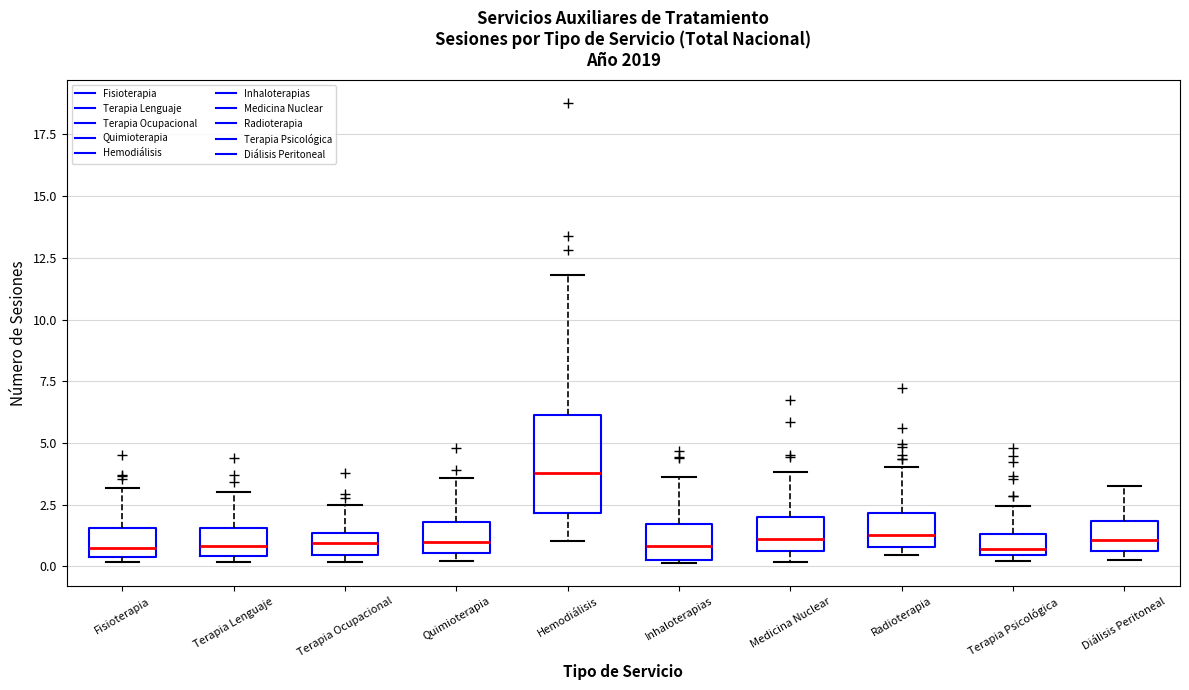

Reading left to right, transcribe this box plot: for each box, give where its median line is, the range the box spans, and where its two whiskers end, as read against the y-axis. The values are not printed on the chart, so give them approximately, as read against the axis.

Fisioterapia: median 1.0, box 0.5 to 1.5, whiskers 0.0 to 3.0
Terapia Lenguaje: median 1.0, box 0.5 to 1.5, whiskers 0.0 to 3.0
Terapia Ocupacional: median 1.0, box 0.5 to 1.5, whiskers 0.0 to 2.5
Quimioterapia: median 1.0, box 0.5 to 2.0, whiskers 0.0 to 3.5
Hemodiálisis: median 4.0, box 2.0 to 6.0, whiskers 1.0 to 12.0
Inhaloterapias: median 1.0, box 0.5 to 1.5, whiskers 0.0 to 3.5
Medicina Nuclear: median 1.0, box 0.5 to 2.0, whiskers 0.0 to 4.0
Radioterapia: median 1.5, box 1.0 to 2.0, whiskers 0.5 to 4.0
Terapia Psicológica: median 0.5 (just above the box's lower edge), box 0.5 to 1.5, whiskers 0.0 to 2.5
Diálisis Peritoneal: median 1.0, box 0.5 to 2.0, whiskers 0.5 (just below the box's lower edge) to 3.5